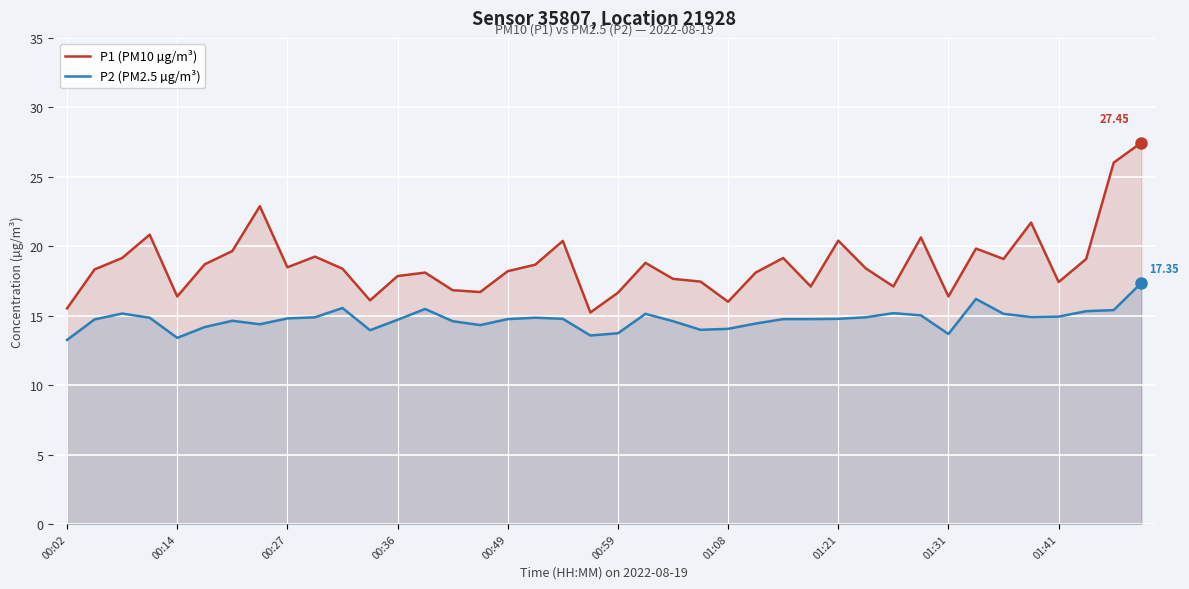

What is the total value across all series at 35?

36.6